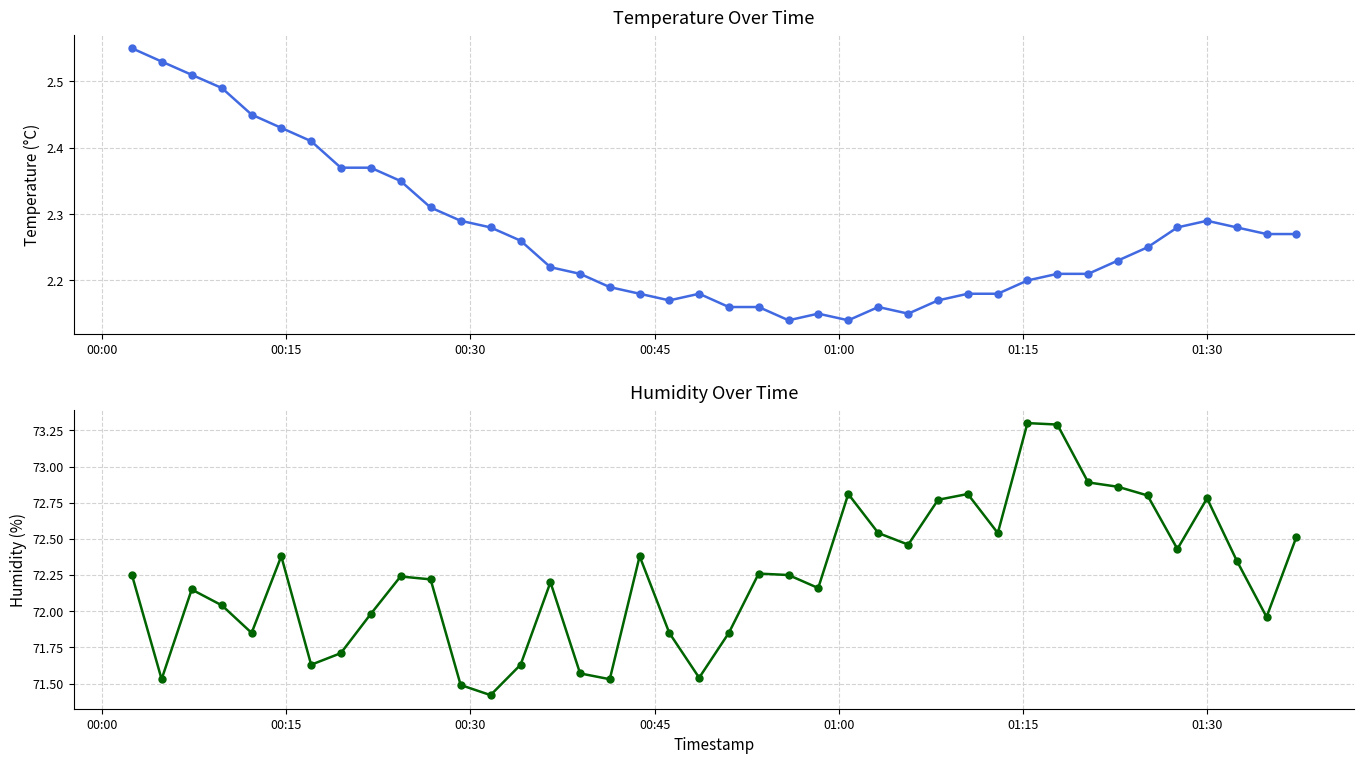

What is the value of the humidity point at the 22nd from the left?

72.3